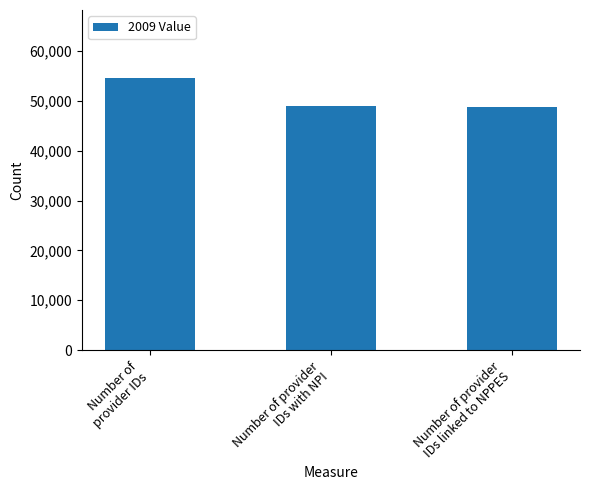

True or false: the data shows 54579 at Number of
provider IDs.

True